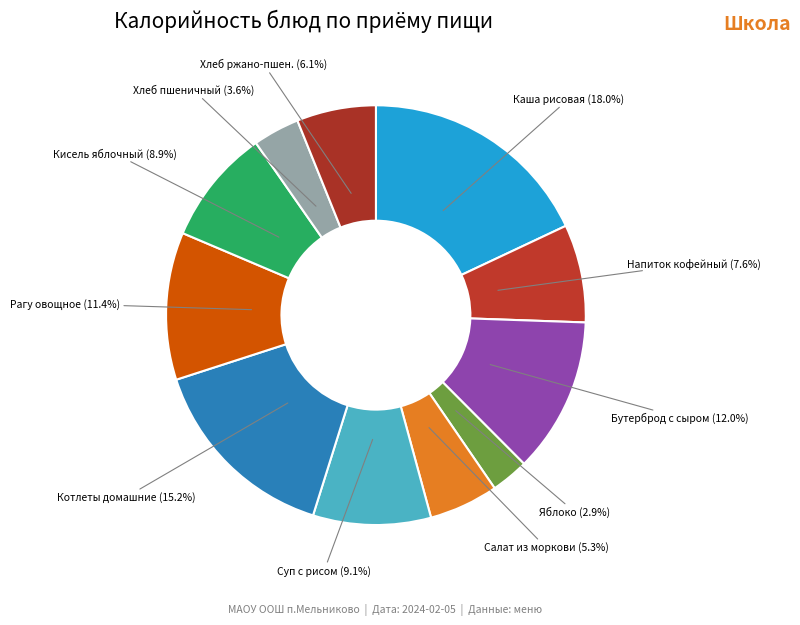

Between Салат из моркови and Кисель яблочный, which is larger?

Кисель яблочный